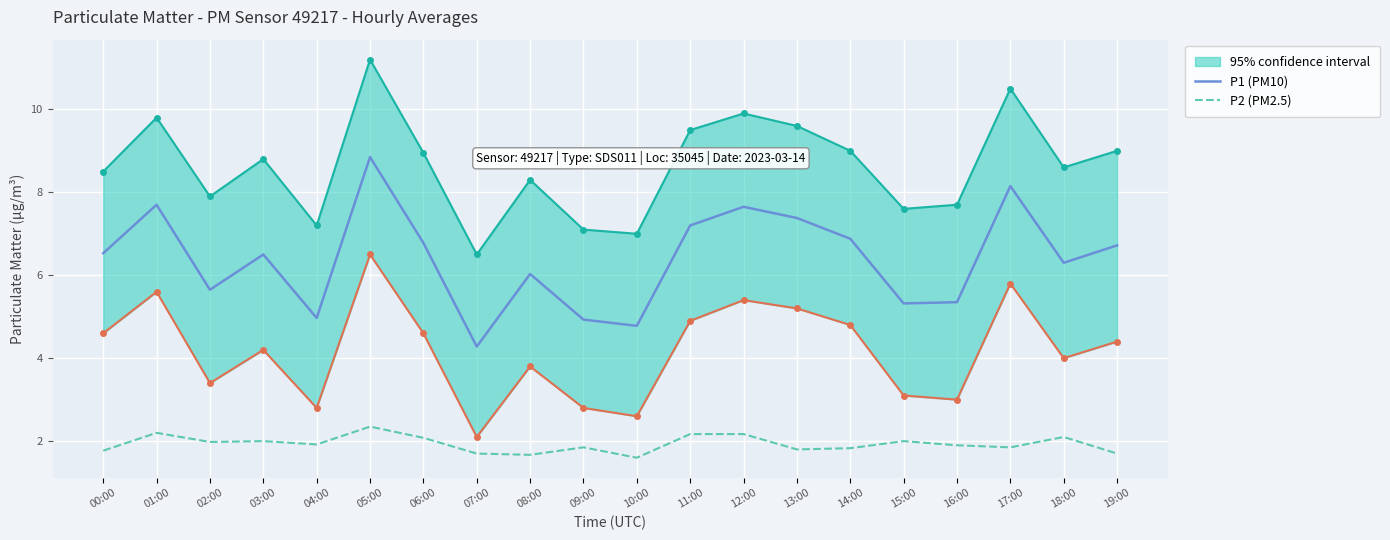

Where is the first local minimum for P2 (PM2.5)?

02:00